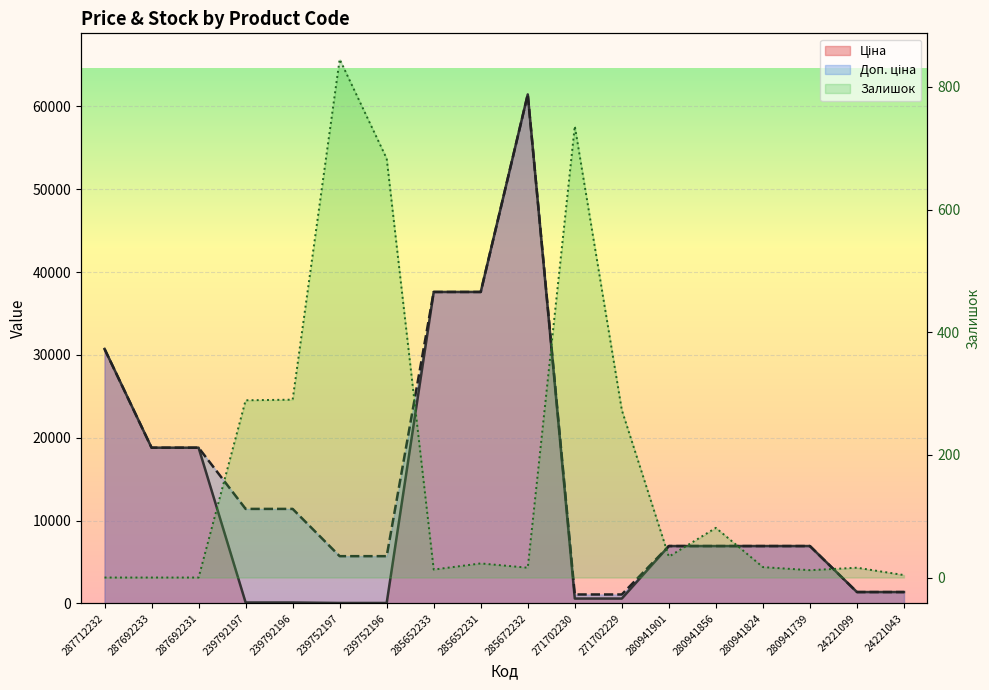

What is the highest value of the Залишок series?

845.0